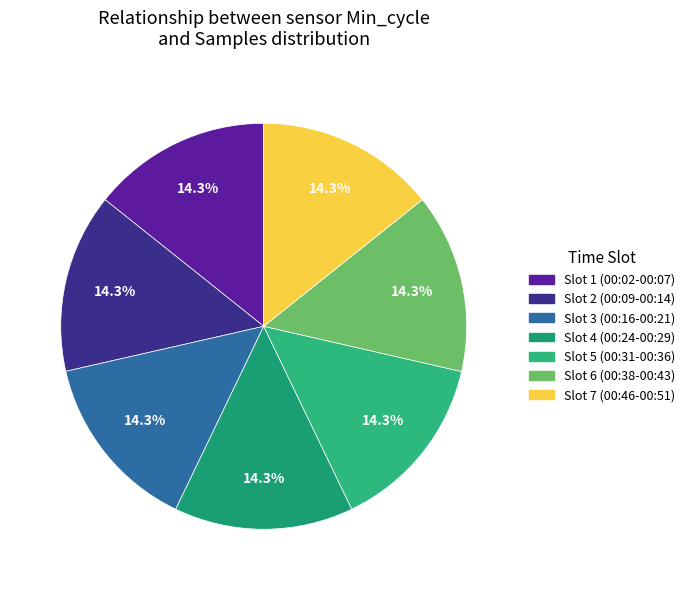

Which slice is the largest?

00:16